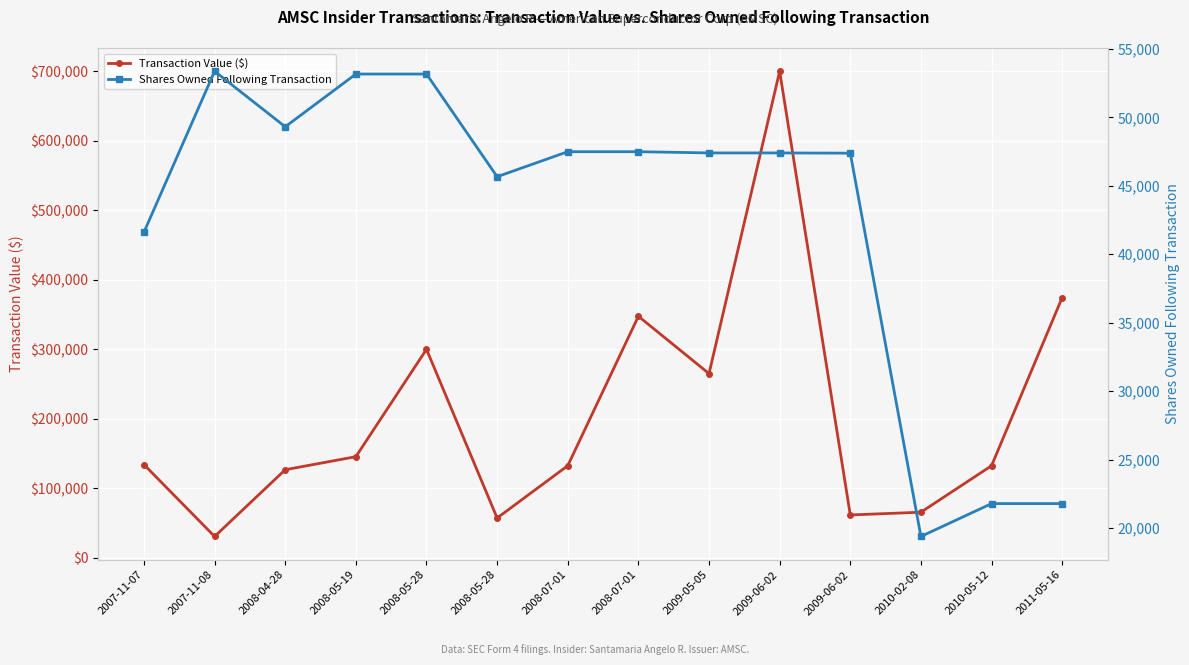

What is the sum of the Transaction Value ($) values at 2010-02-08 and 2008-05-28?

122840